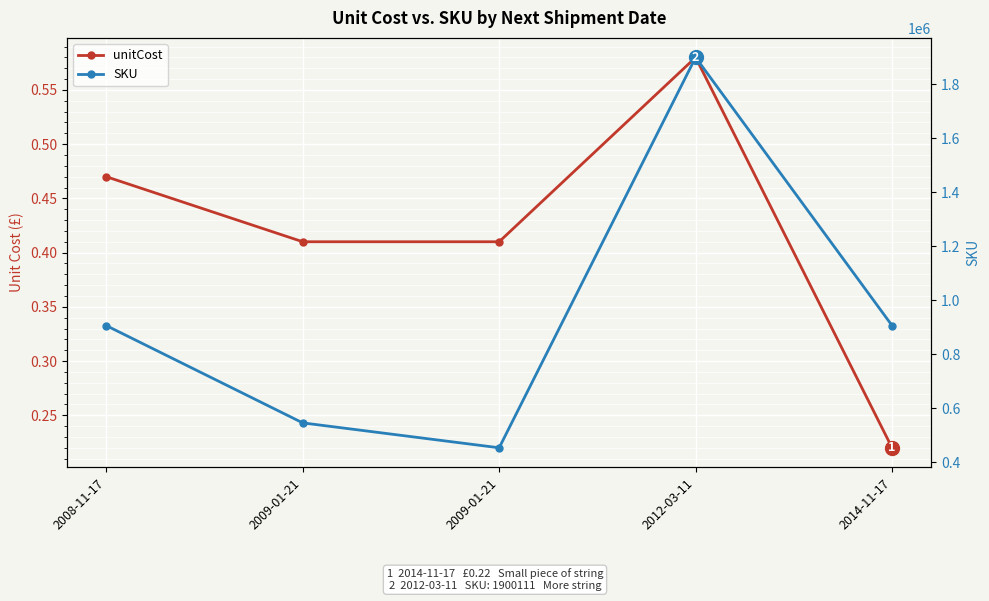

Reading left to right, extract all data points from this chart.

unitCost: 0.5	0.4	0.4	0.6	0.2
SKU: 906000.0	545315.0	453000.0	1900111.0	906000.0